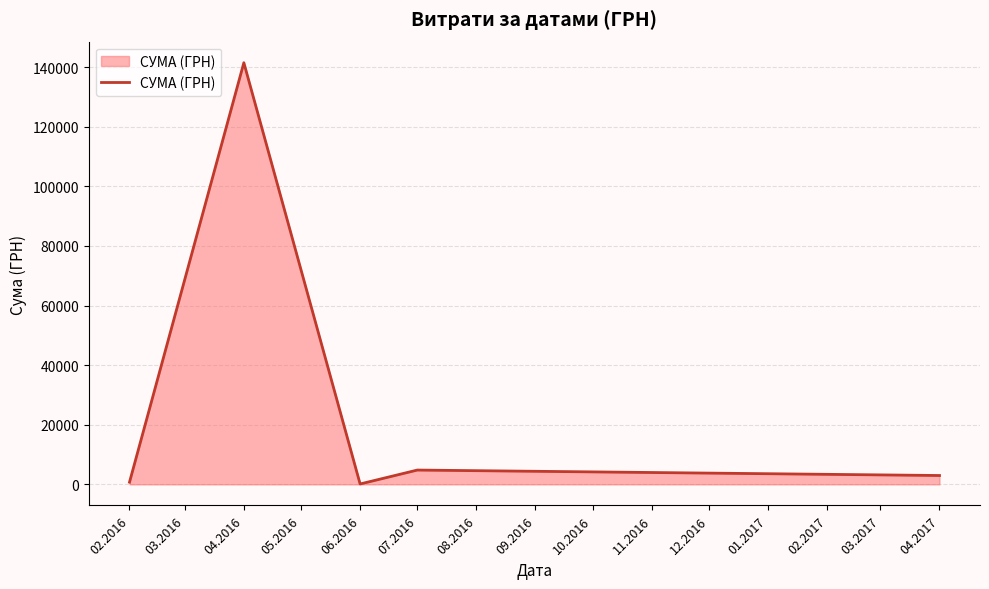

What is the maximum value shown in the chart?

141454.5